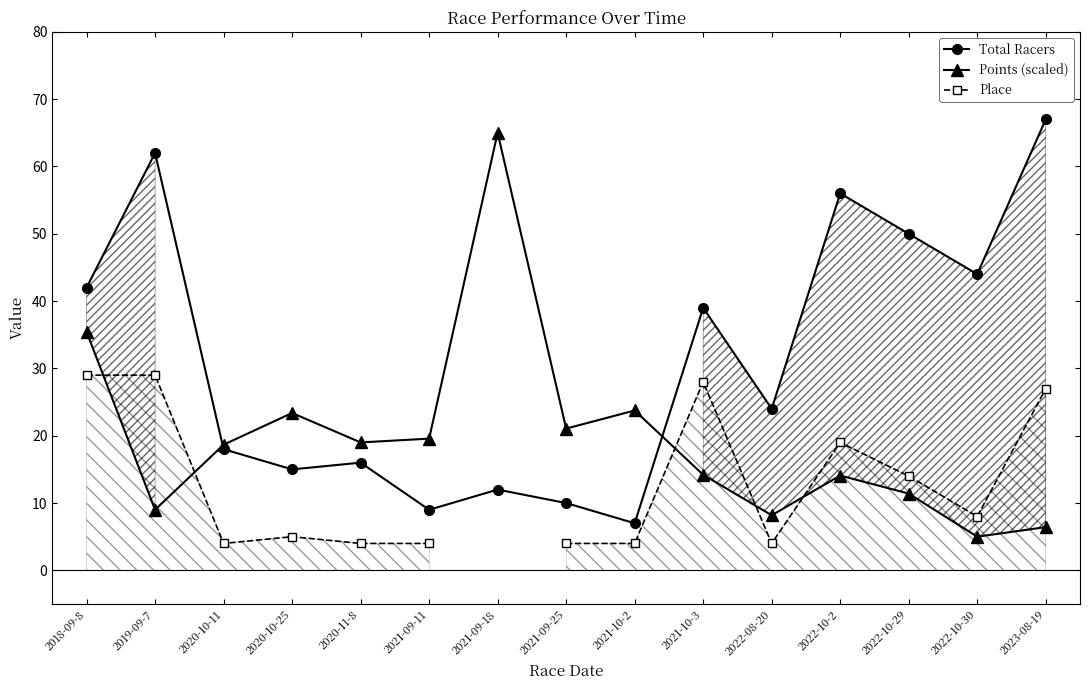

True or false: Place has more than 1 points higher than both neighbors.

True